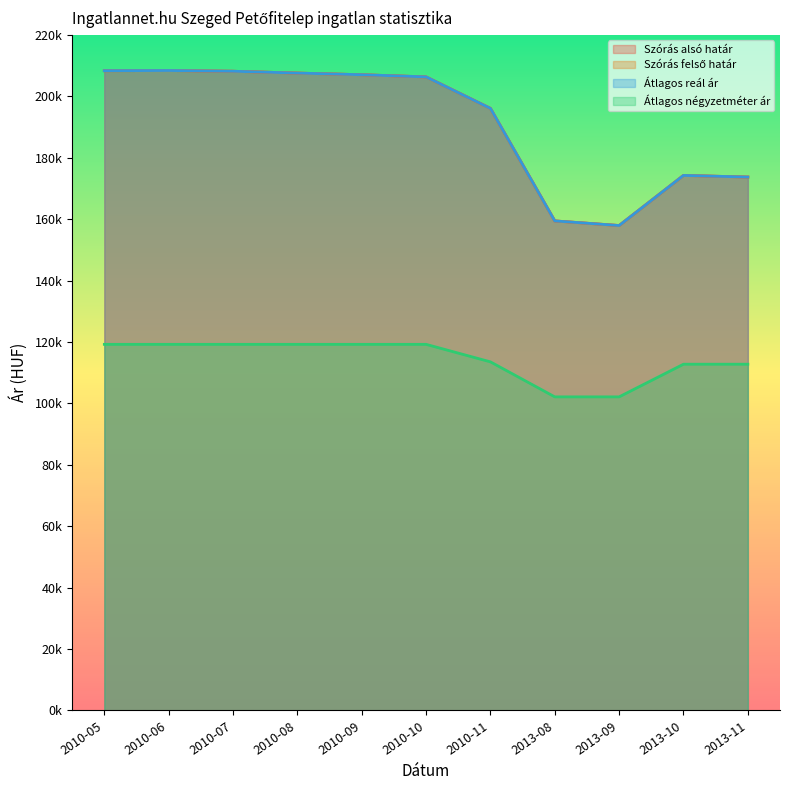

True or false: Szórás alsó határ and Átlagos reál ár intersect in this chart.

False